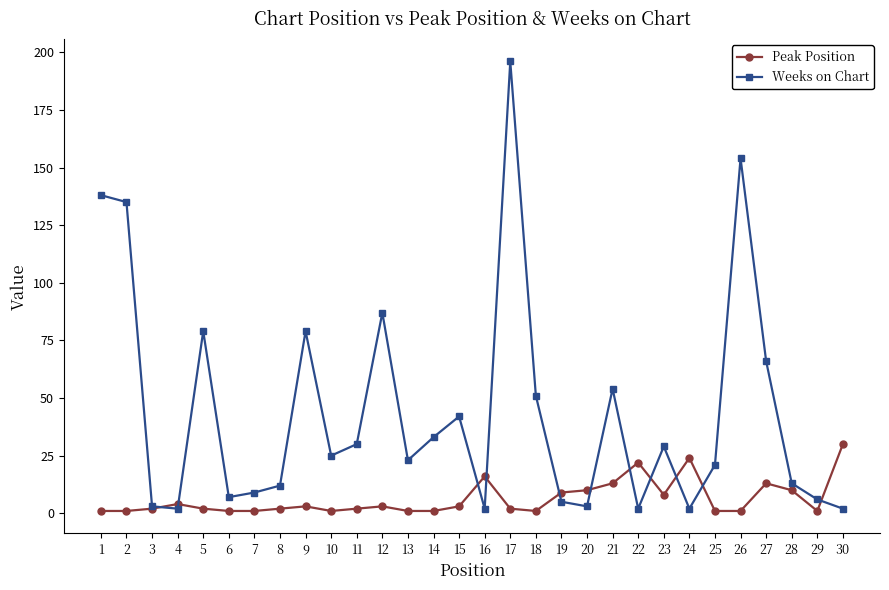

True or false: Peak Position has more than 1 interior local peaks.

True